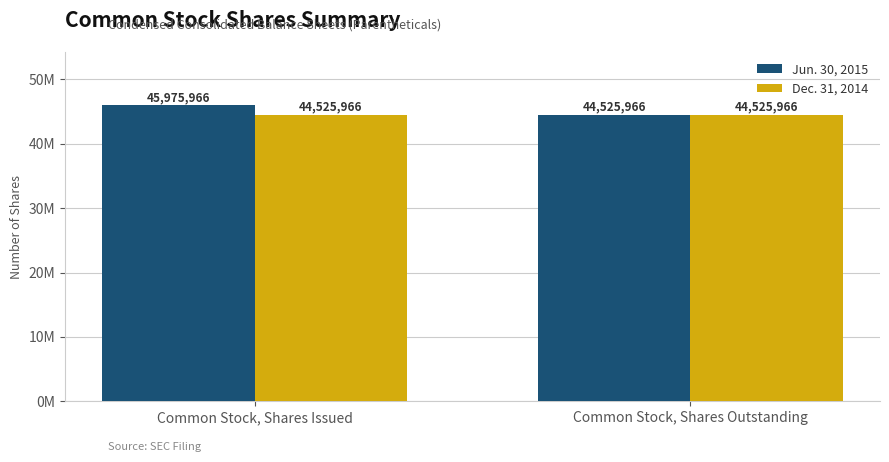

Rank the series by their maximum value, from lowest to highest.

Dec. 31, 2014, Jun. 30, 2015